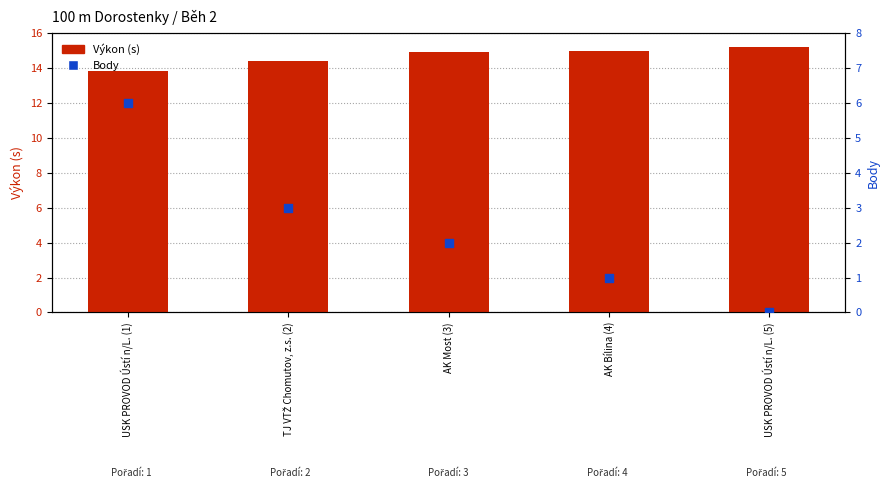

At which category is the sum across all series the highest?

USK PROVOD Ústí n/L. (1)